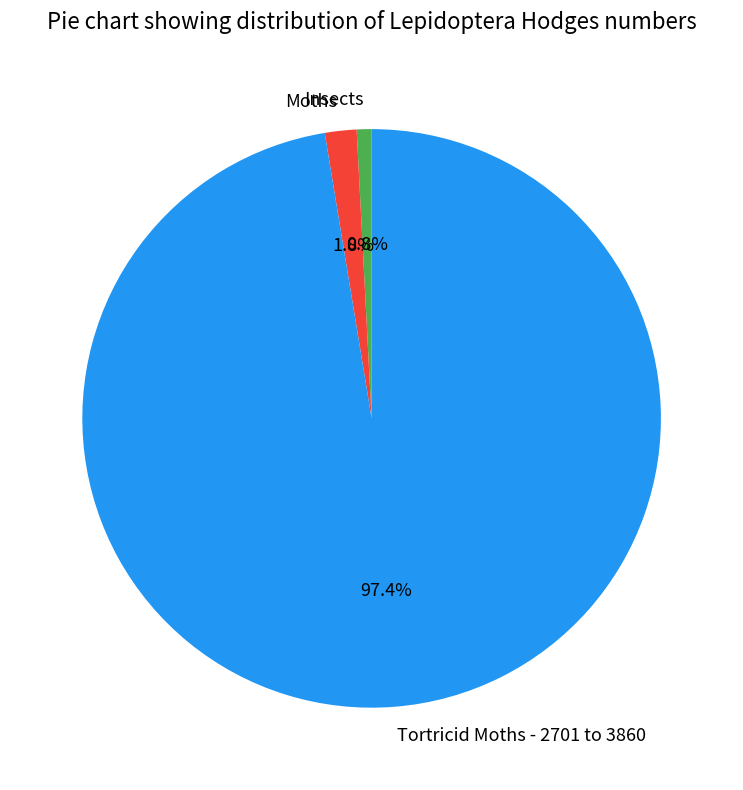

To the nearest percent, what portion does Tortricid Moths - 2701 to 3860 represent?

97%